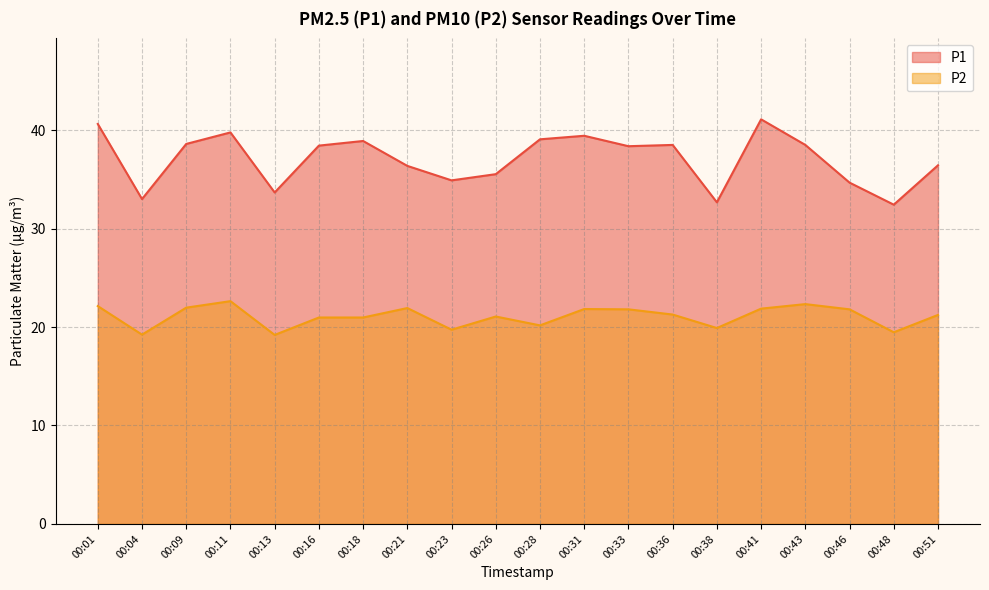

True or false: P2 and P1 cross at least once.

False